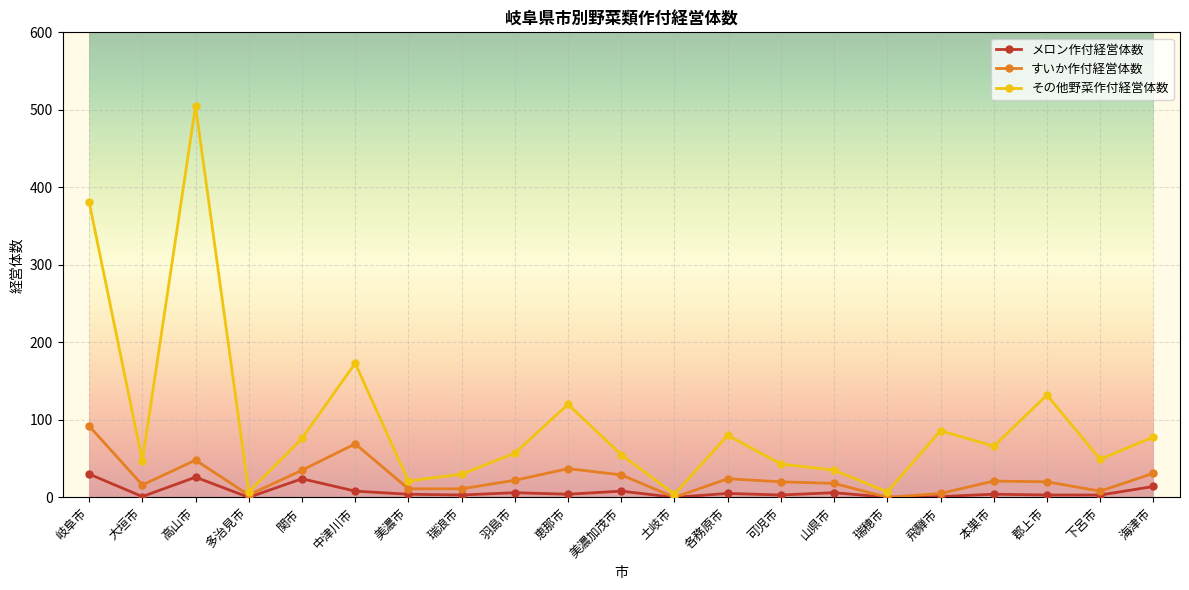

Between 高山市 and 関市, which series saw the biggest shift?

その他野菜作付経営体数